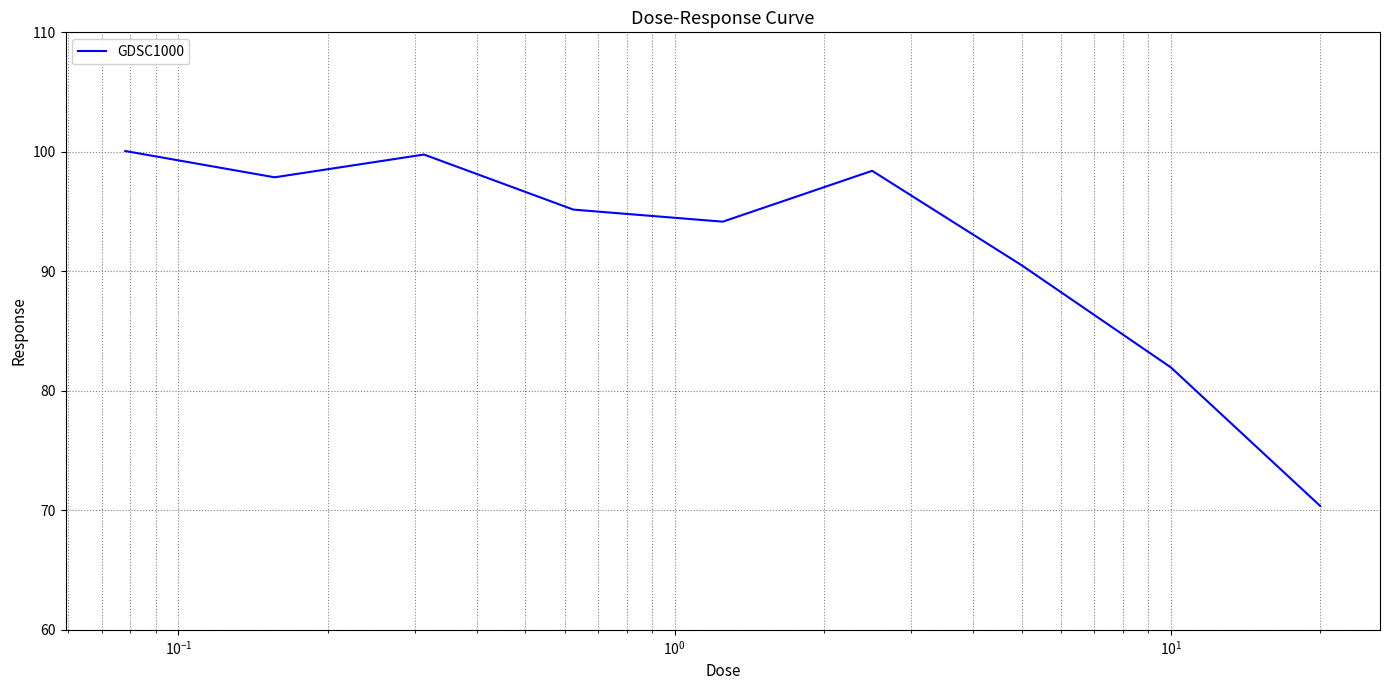

What is the maximum value shown in the chart?

100.1